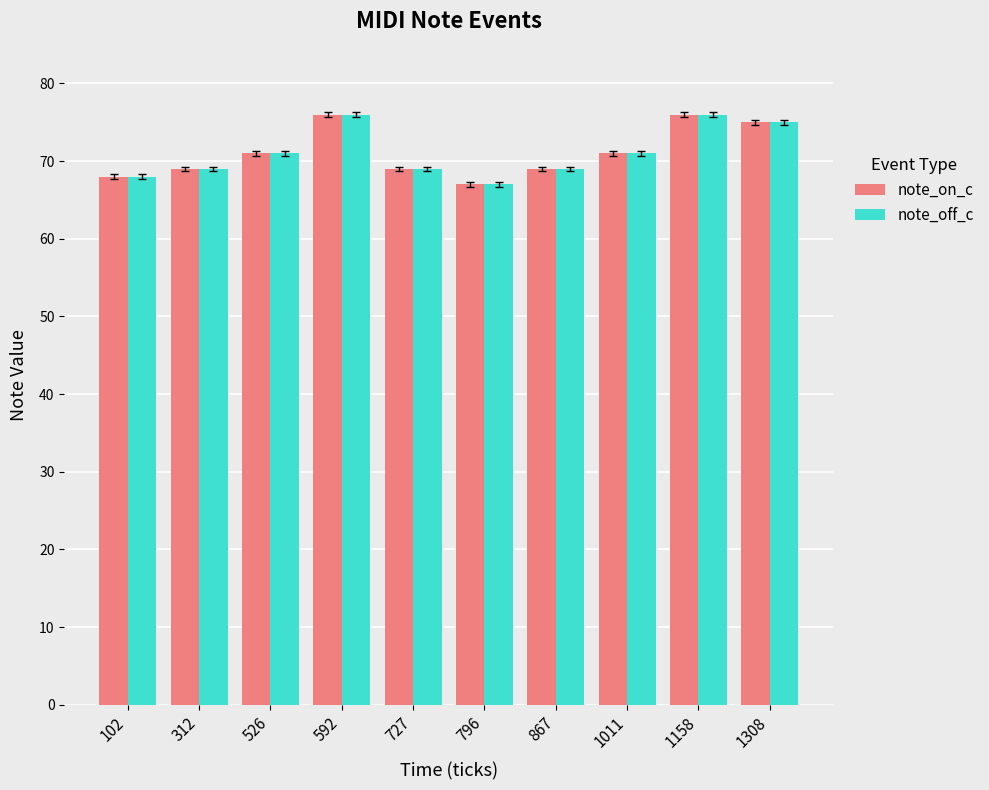

Are the bars horizontal?

No